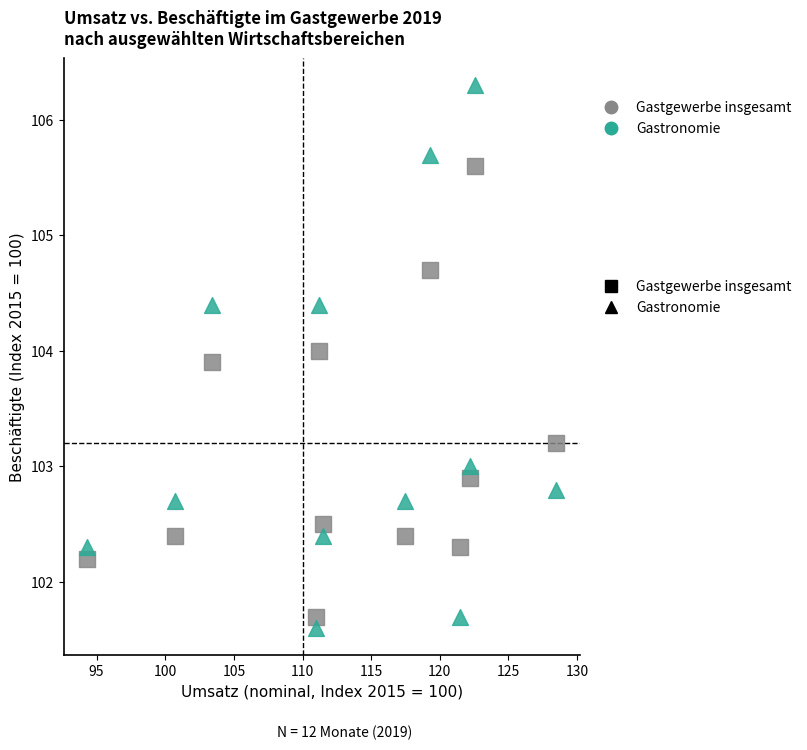

Which series has the largest Y range (max minus min)?

Gastronomie